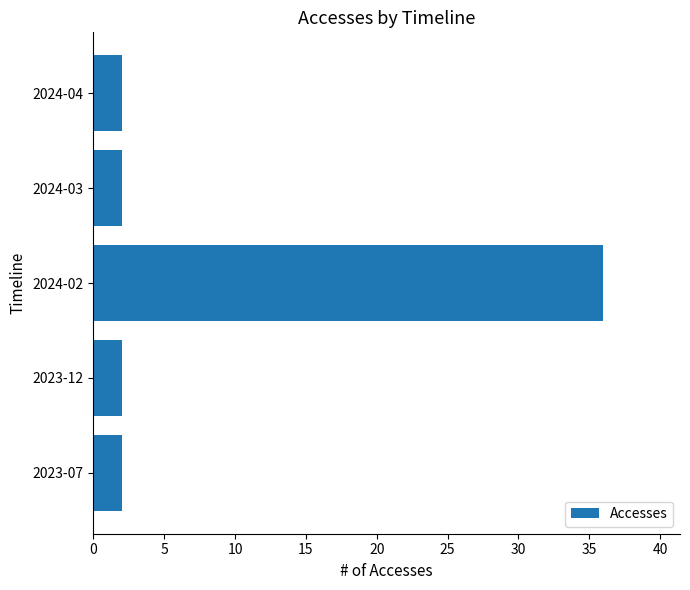

Approximately how many times larger is the value at 2024-02 compared to 2023-07?

18.0